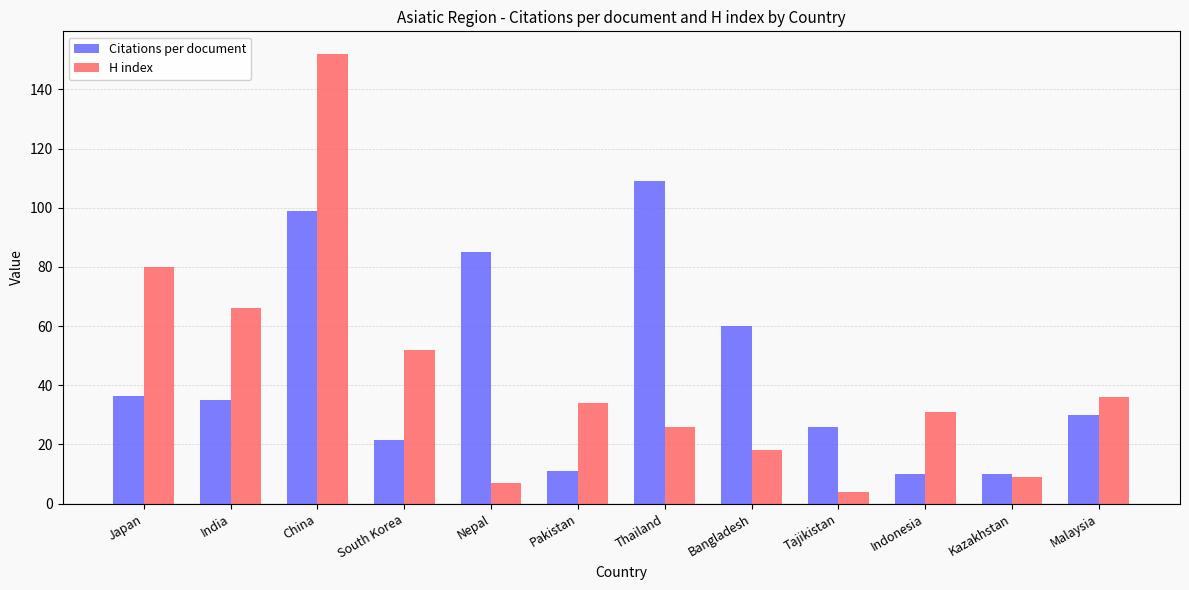

What is the total value across all series at China?

250.8